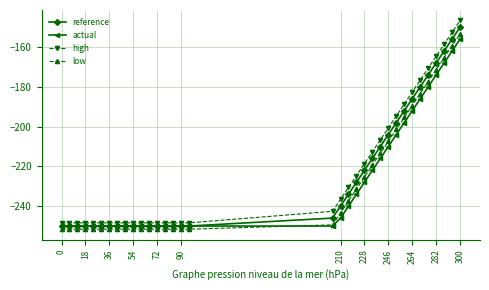

What is the value of the high point at the 24th from the left?

-206.6